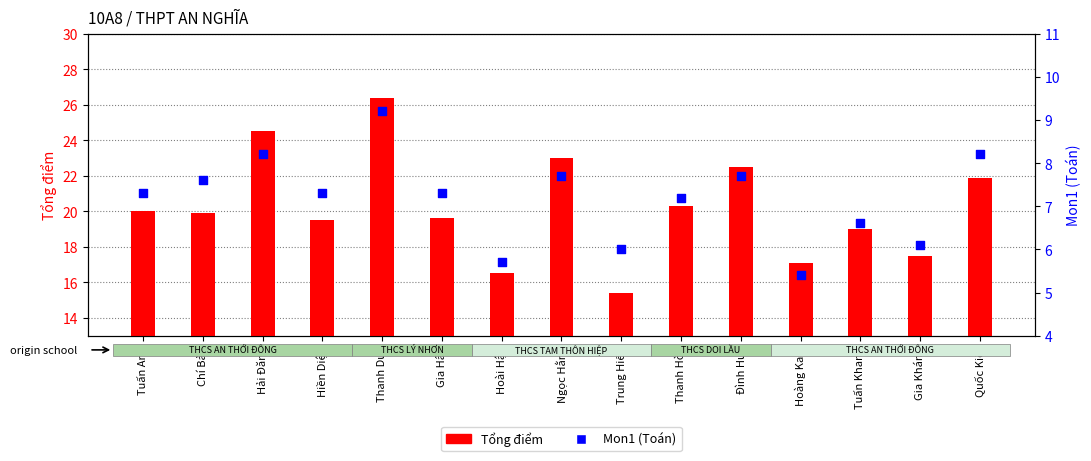

Which series has the widest spread of Y values?

Tổng điểm